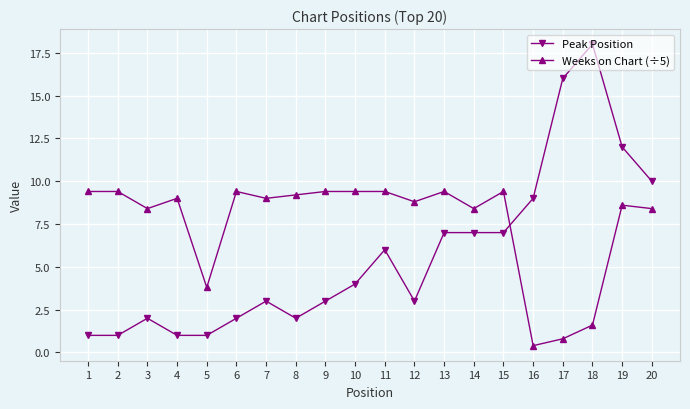

What is the greatest value displayed?

18.0